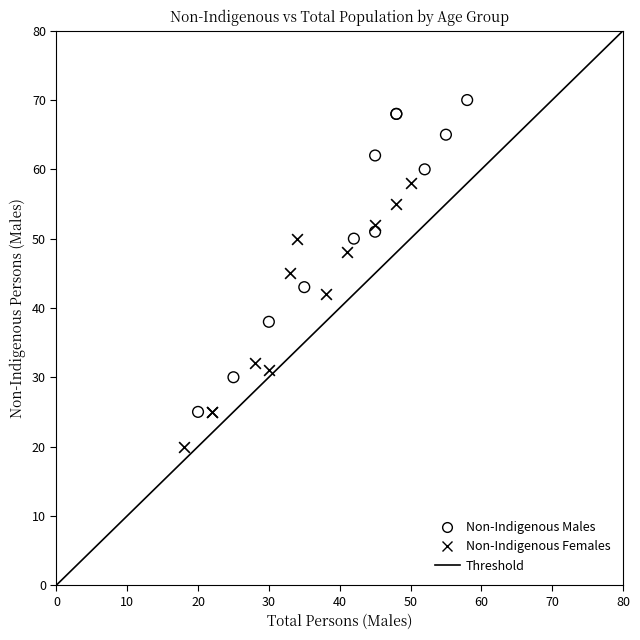

Which series contains the highest Y value?

Non-Indigenous Males